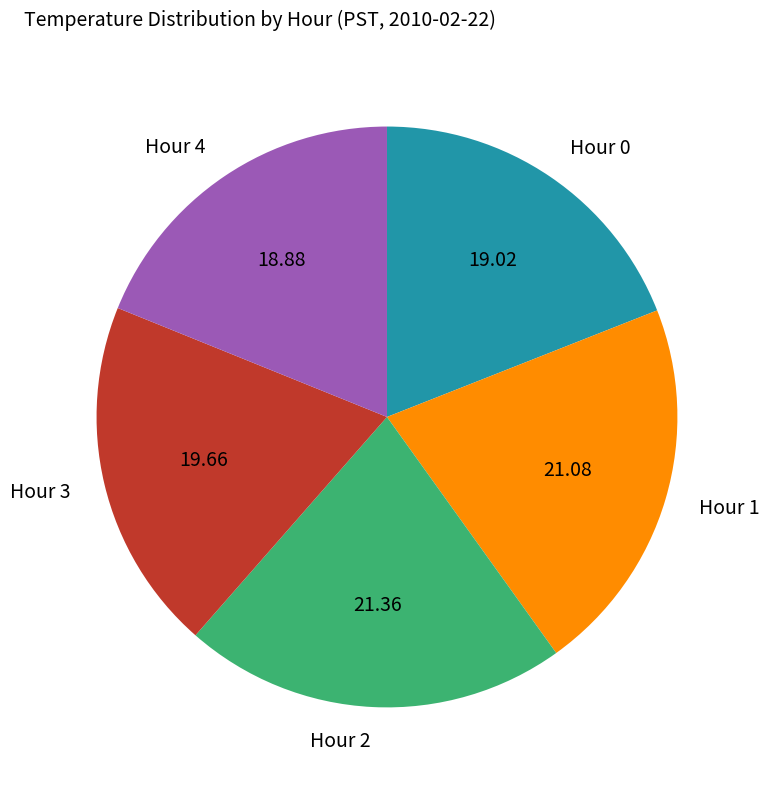

Which has a higher value, Hour 0 or Hour 2?

Hour 2